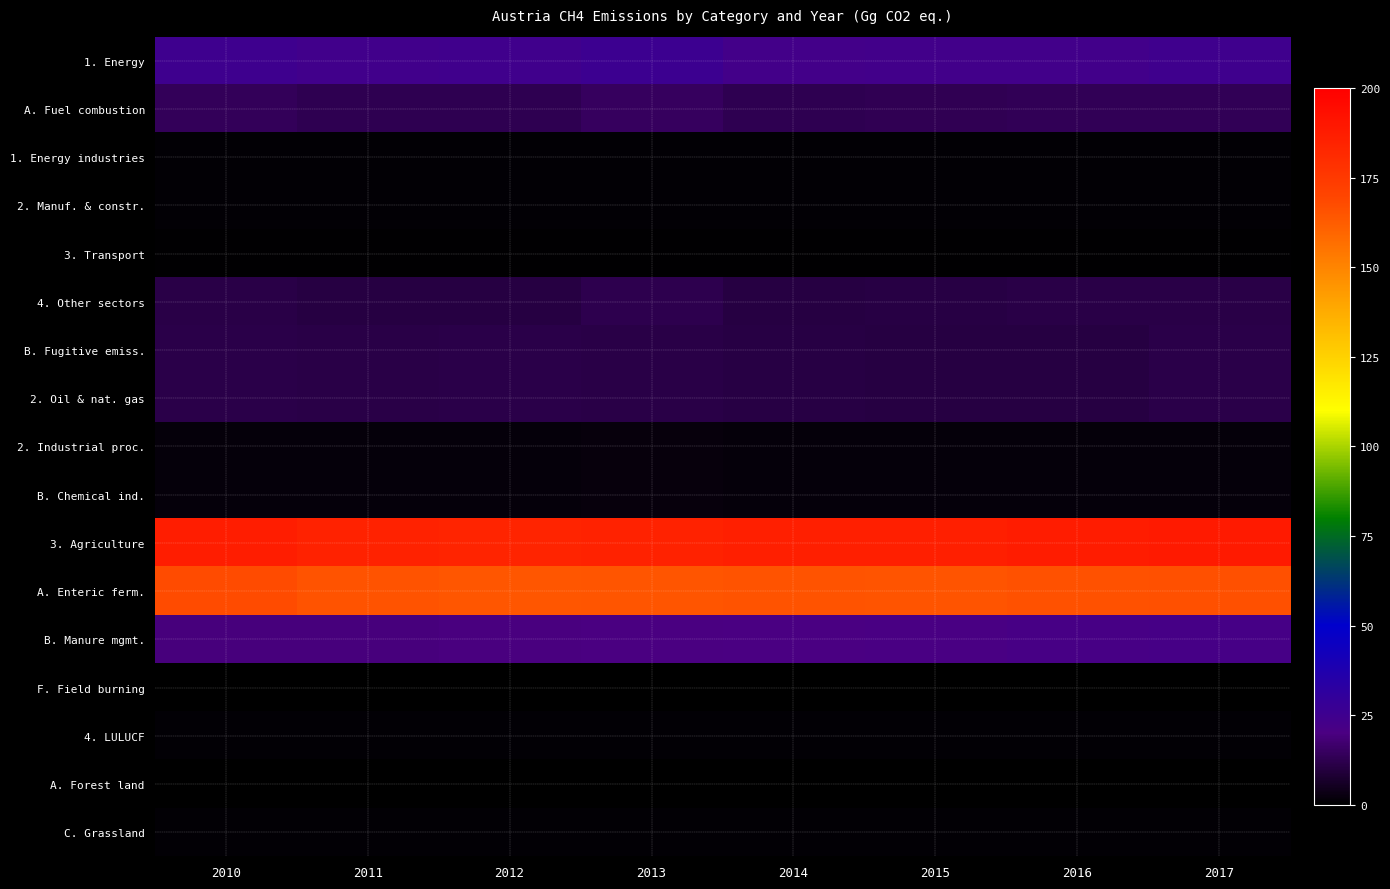

At 2013, list the series in order from smallest to largest.

A. Forest land, F. Field burning, 3. Transport, 2. Manuf. & constr., C. Grassland, 4. LULUCF, 1. Energy industries, 2. Industrial proc., B. Chemical ind., B. Fugitive emiss., 2. Oil & nat. gas, 4. Other sectors, A. Fuel combustion, B. Manure mgmt., 1. Energy, A. Enteric ferm., 3. Agriculture